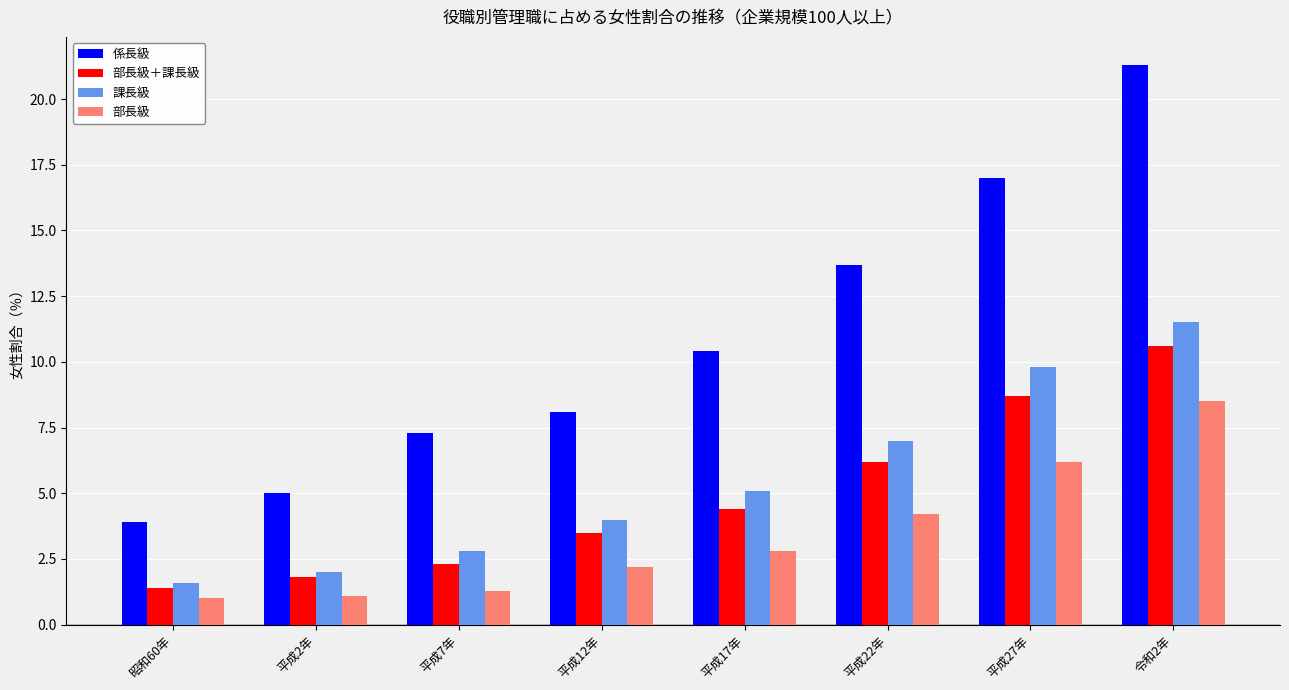

The 係長級 series shows 13.9 at 平成17年. True or false?

False